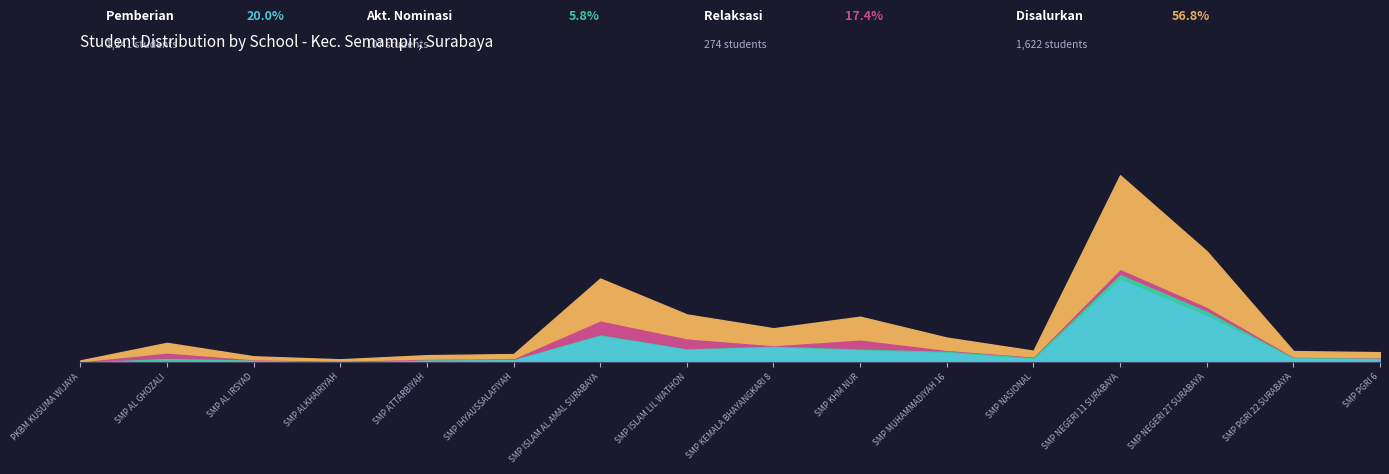

Between which two adjacent categories do Pemberian and Pemberian Dari Aktivasi Nominasi first intersect?

SMP AL GHOZALI and SMP AL IRSYAD